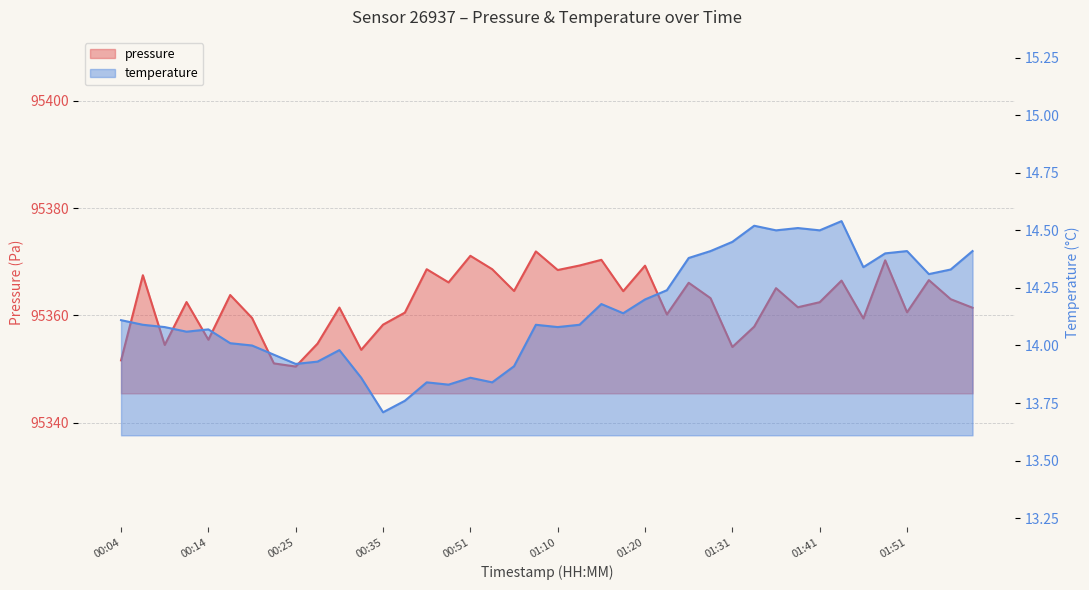

How many lines are shown in the chart?

2